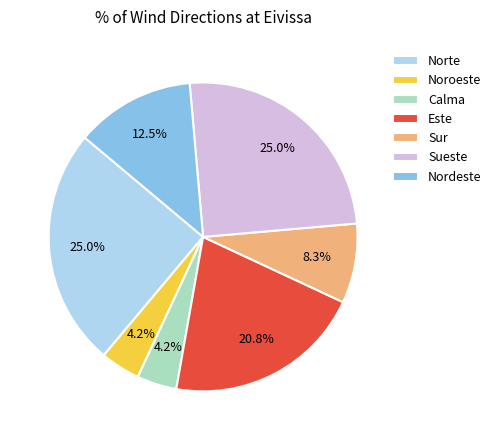

What percentage is the Sueste slice, to the nearest percent?

25%